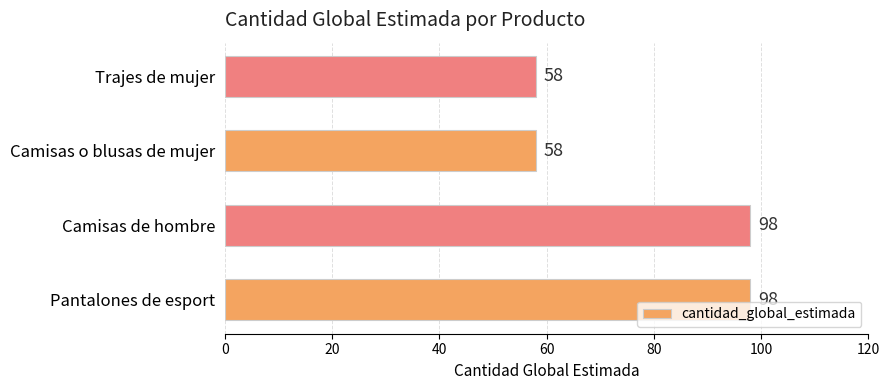

Approximately how many times larger is the value at Camisas o blusas de mujer compared to Camisas de hombre?

0.6